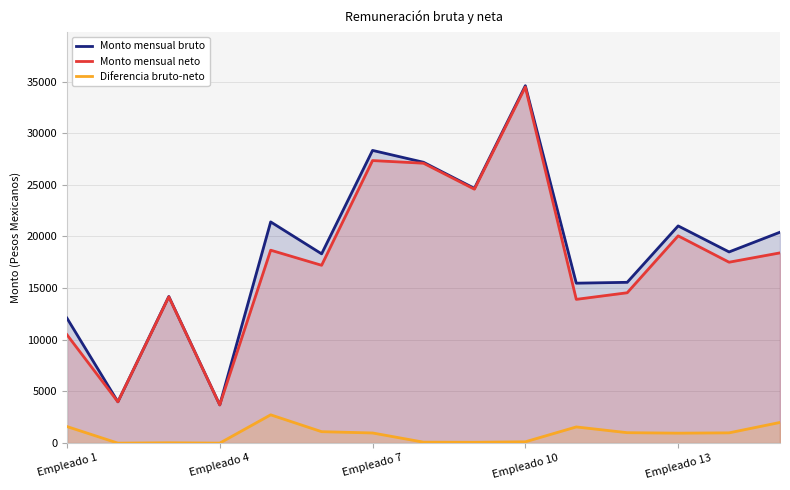

Rank the series by their maximum value, from lowest to highest.

Diferencia bruto-neto, Monto mensual neto, Monto mensual bruto